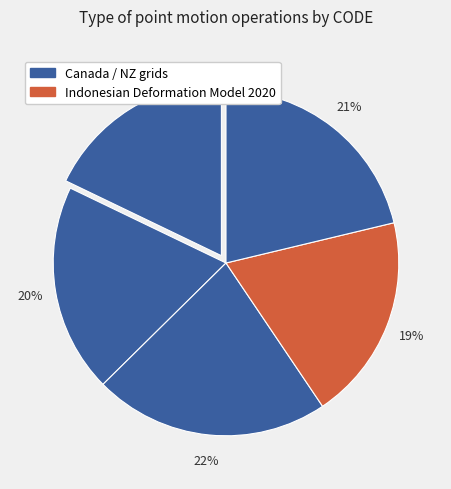

How many segments does this pie chart have?

5